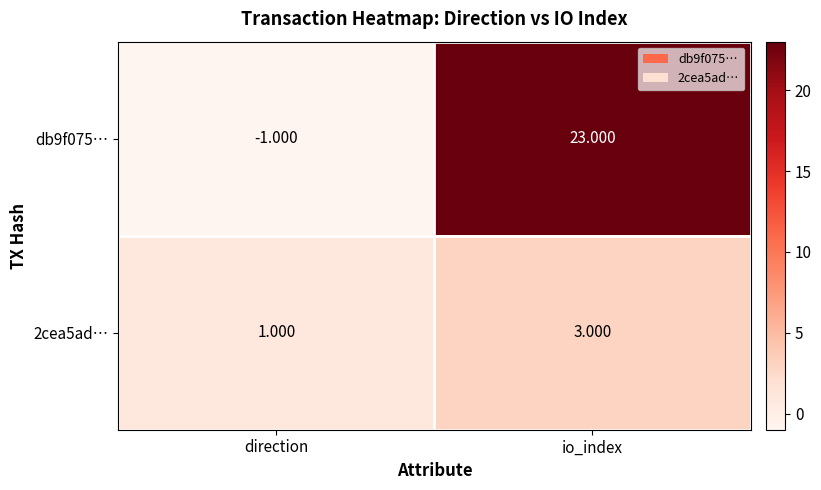

Rank the series at io_index from lowest to highest value.

2cea5ad…, db9f075…